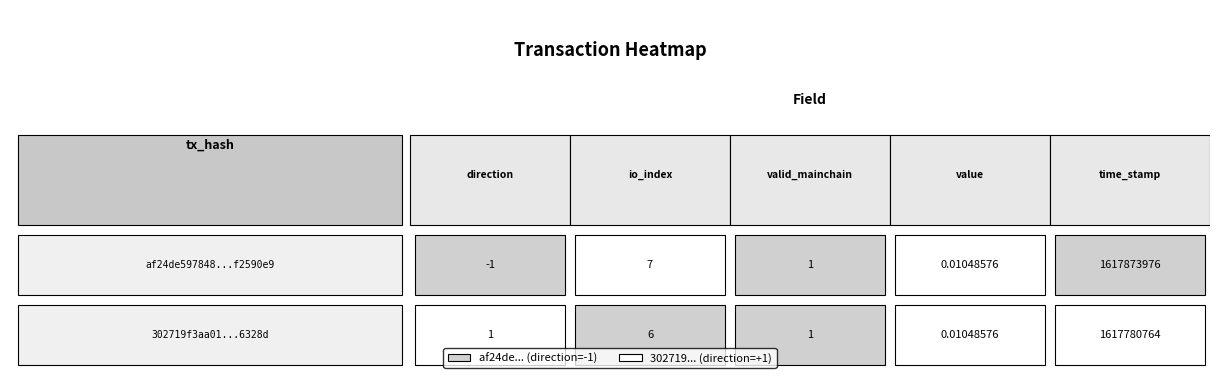

True or false: af24de597848bdf53b26a6c981bbd883f2590e9 has a value of 7.0 at io_index.

True